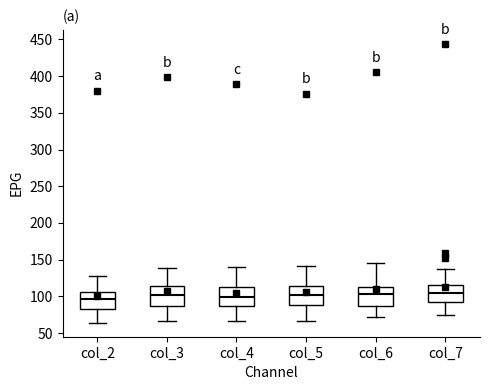

Reading left to right, read every box against the y-axis: the position of its median line, the range the box covers, and the ends of its whiskers. The values are not printed on the chart, so give them approximately, as read against the axis.

col_2: median 95, box 80 to 105, whiskers 65 to 130
col_3: median 100, box 90 to 115, whiskers 65 to 140
col_4: median 100, box 85 to 110, whiskers 65 to 140
col_5: median 105, box 90 to 115, whiskers 65 to 140
col_6: median 105, box 85 to 115, whiskers 70 to 145
col_7: median 105, box 95 to 115, whiskers 75 to 135